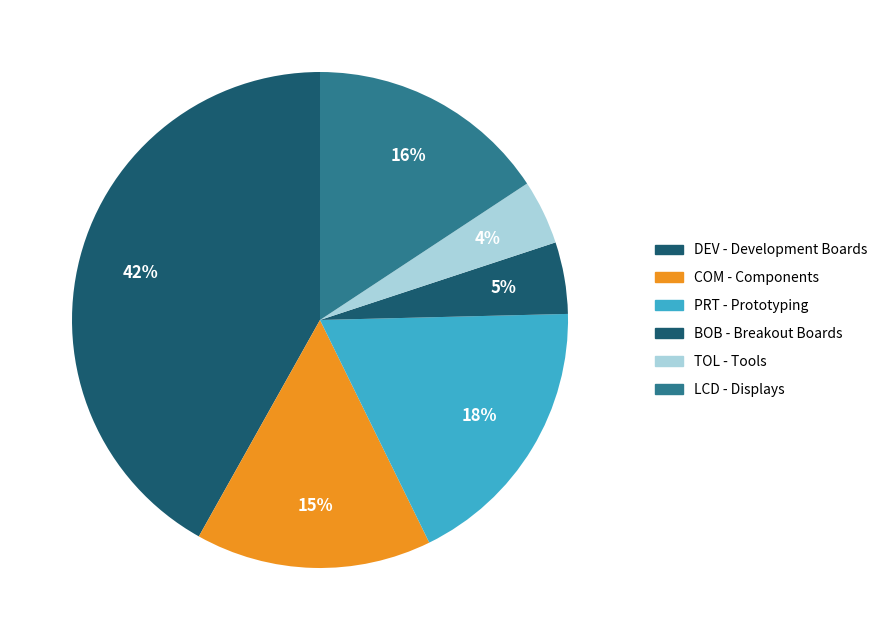

Count the number of slices in the pie.

6